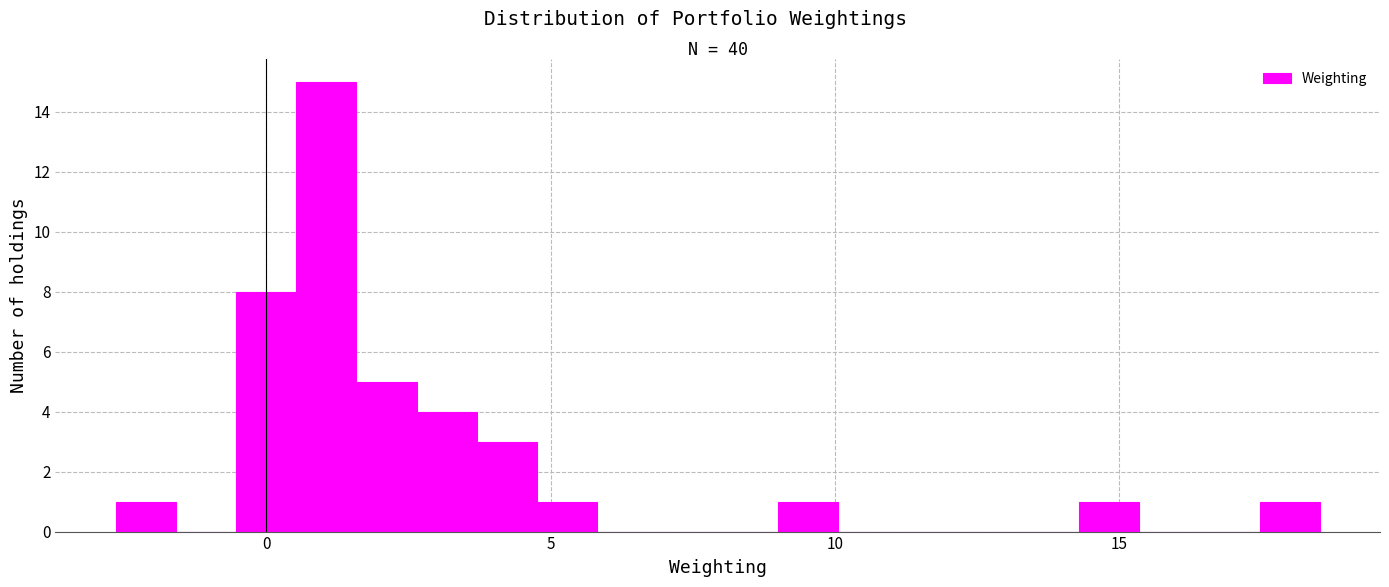

Around what value on the x-axis is the tallest bar? Give the approximate position of its centre, as read against the axis.

1.0